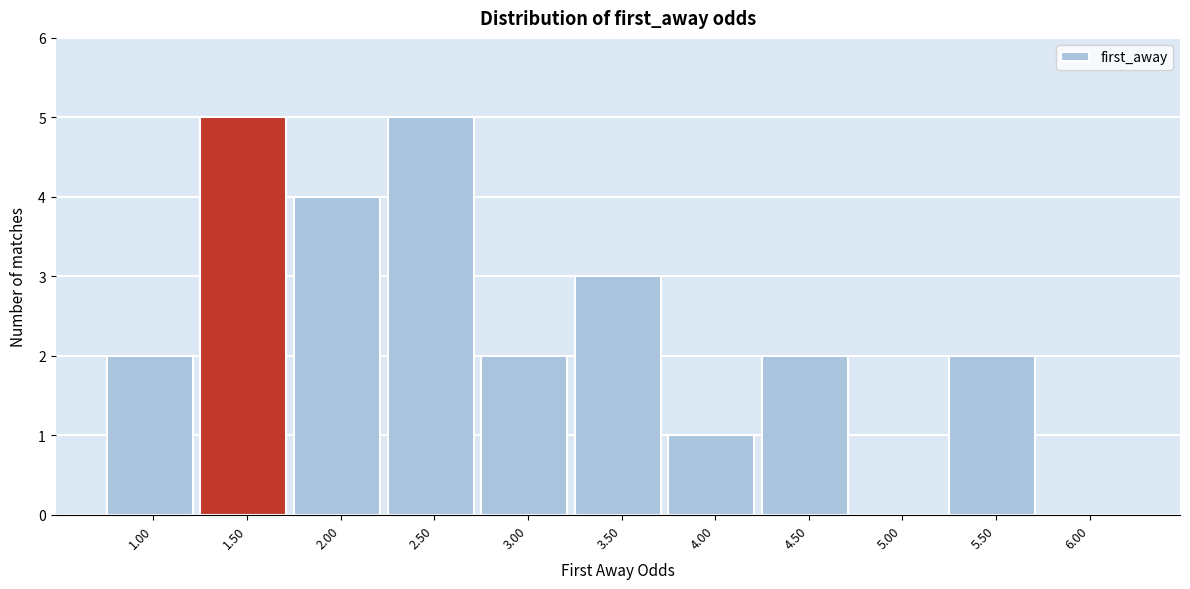

Reading left to right, what are all the values shown in this chart?

1.00=2	1.50=5	2.00=4	2.50=5	3.00=2	3.50=3	4.00=1	4.50=2	5.00=0	5.50=2	6.00=0